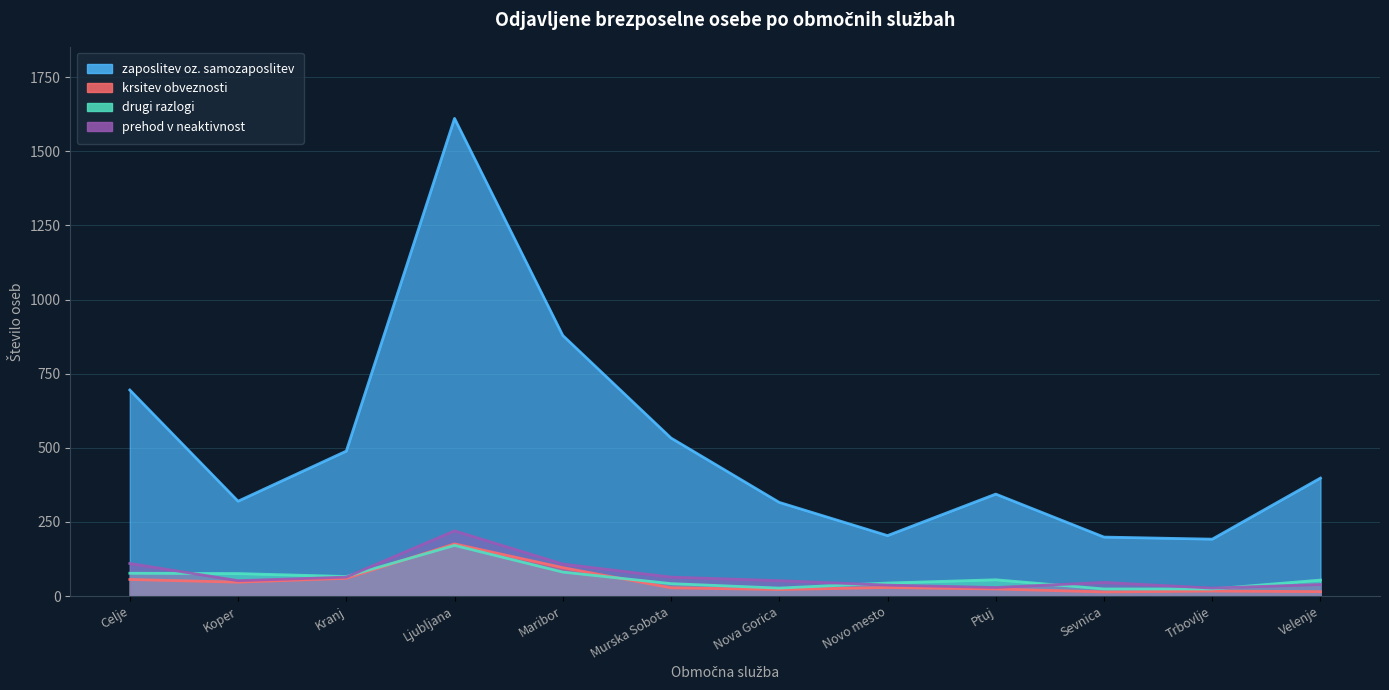

The krsitev obveznosti series shows 60 at Kranj. True or false?

True